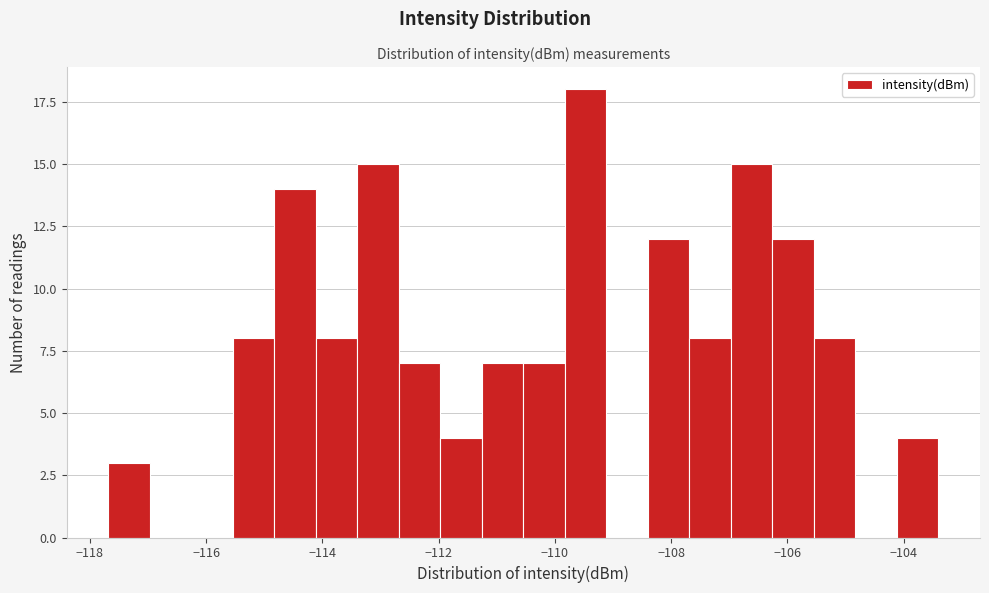

Read against the x-axis, roughly where is the centre of the tallest bar?

-109.4